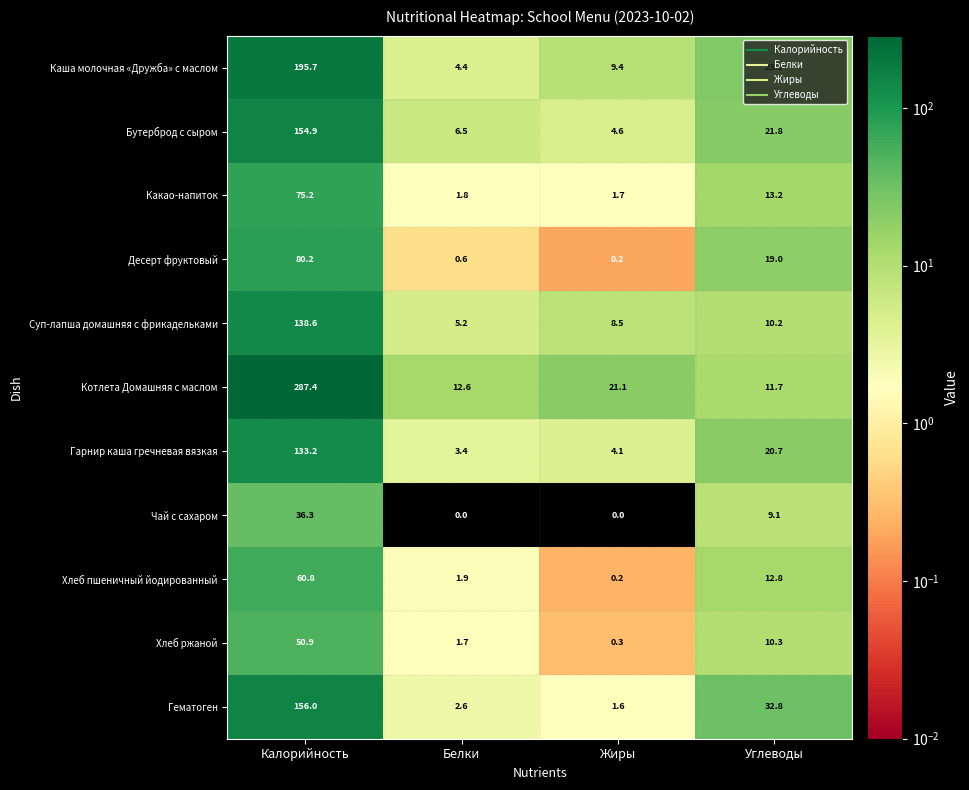

Which series has the widest spread of values?

Котлета Домашняя с маслом